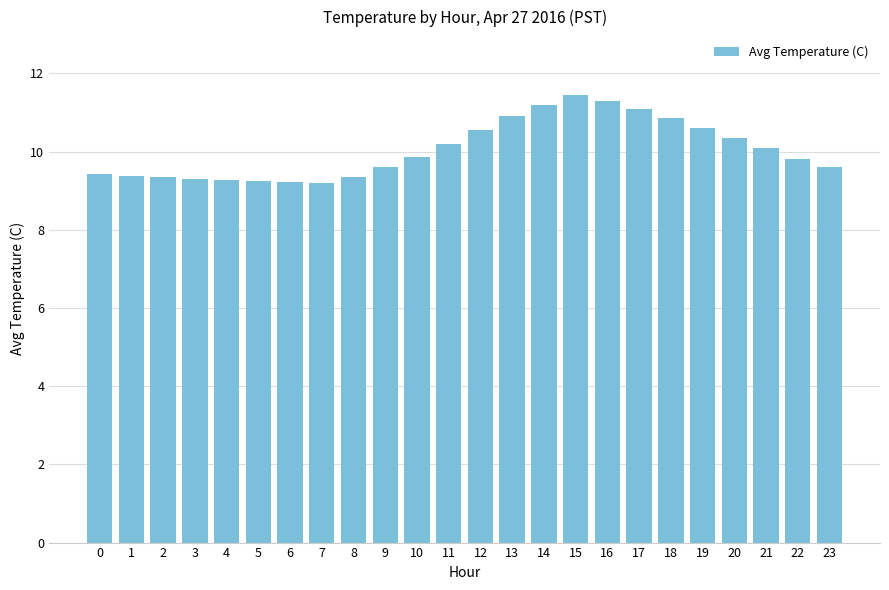

What is the value of the 1st bar from the left?

9.4